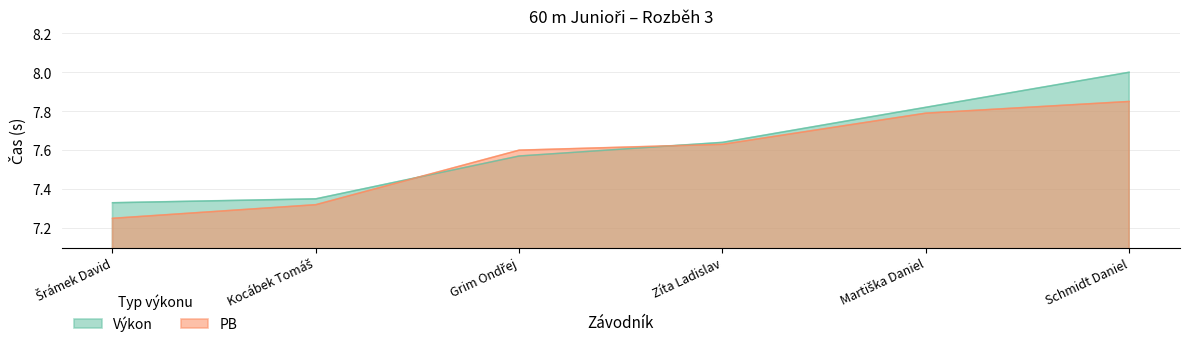

Count the number of categories in the chart.

6